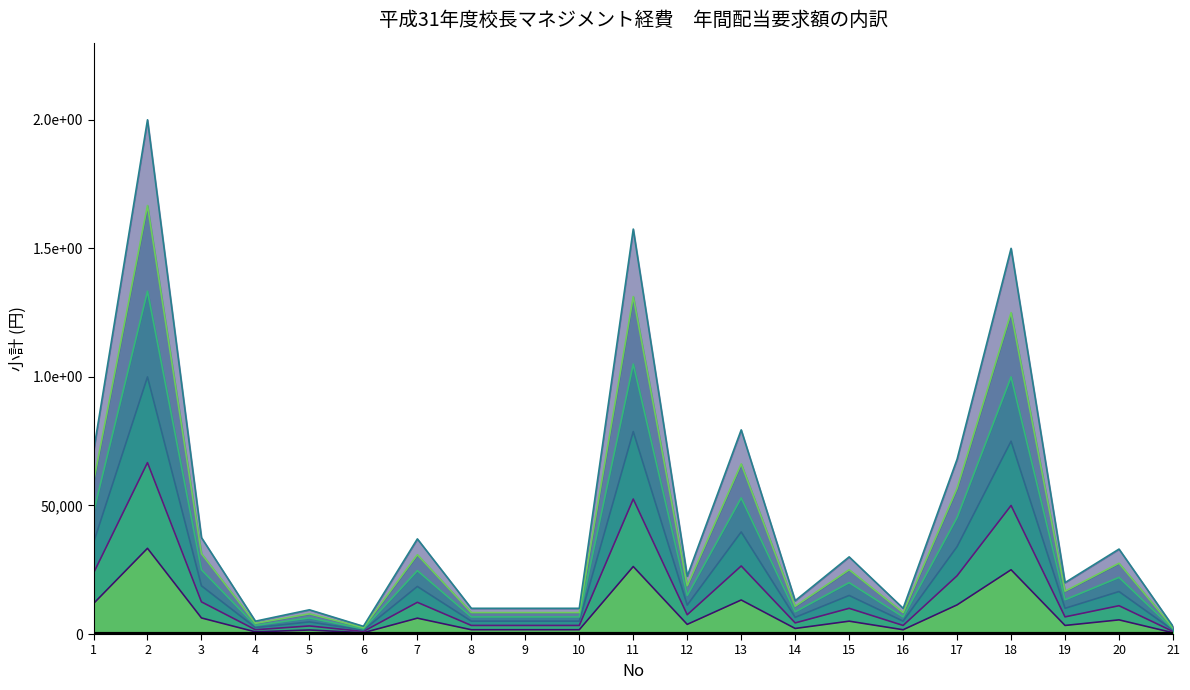

Does the chart display data point markers on the line(s)?

No